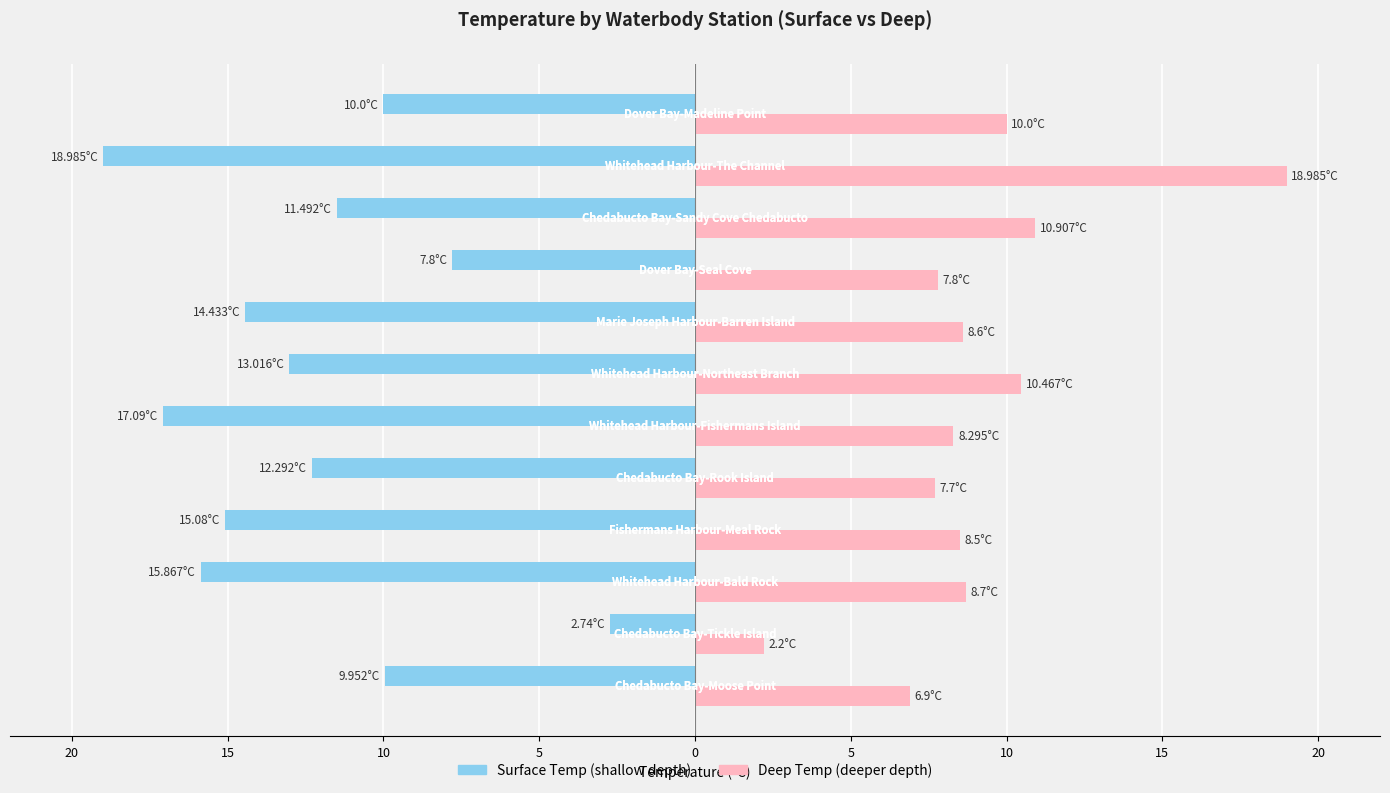

How many distinct data groups are displayed?

2